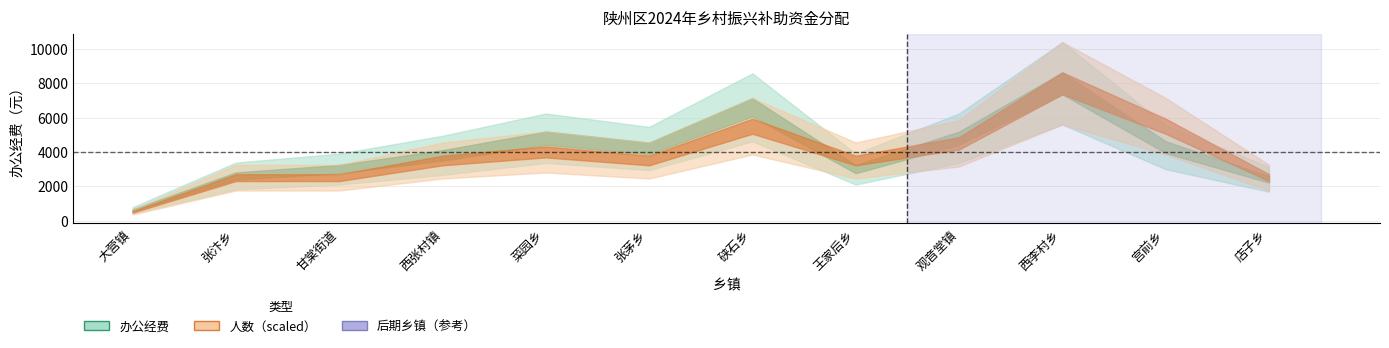

What is the label of the 10th point from the left?

西李村乡